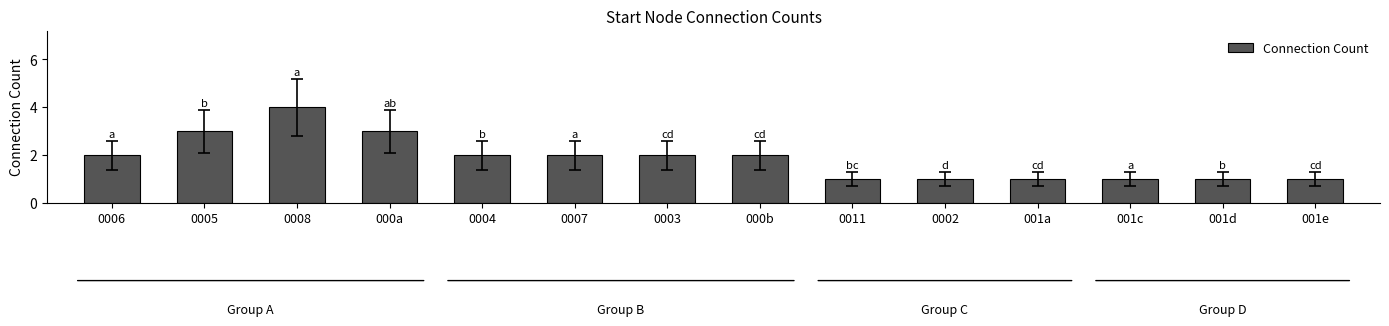

What is the difference between the maximum and minimum values?

3